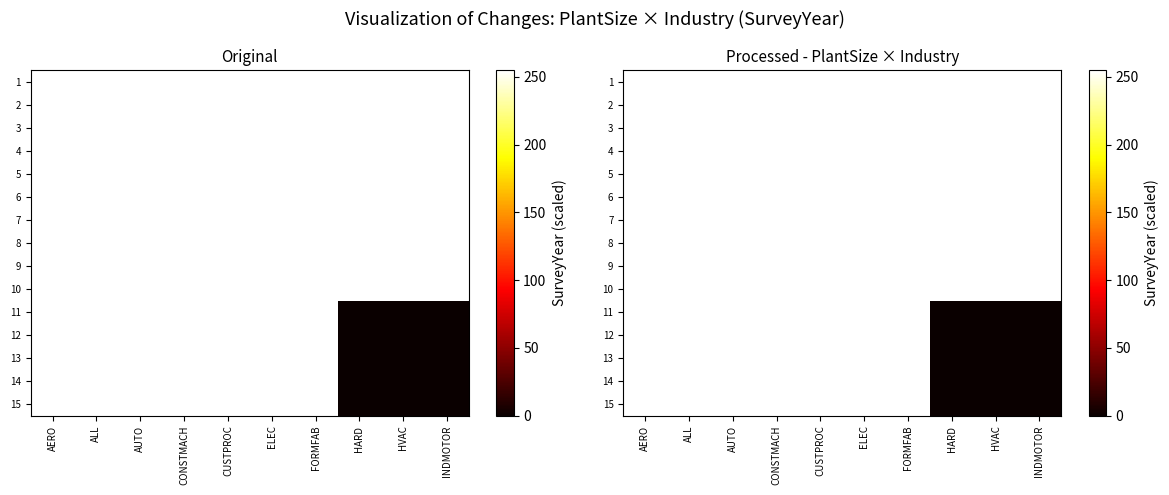

Rank the series by their maximum value, from lowest to highest.

1, 2, 3, 4, 5, 6, 7, 8, 9, 10, 11, 12, 13, 14, 15